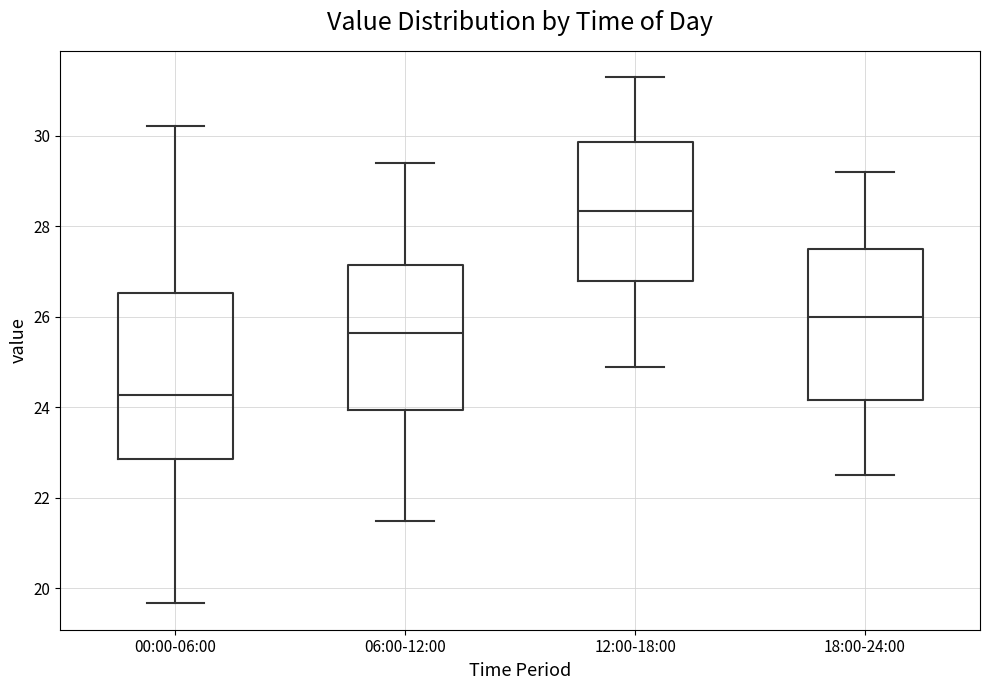

Reading left to right, read every box against the y-axis: the position of its median line, the range the box covers, and the ends of its whiskers. The values are not printed on the chart, so give them approximately, as read against the axis.

00:00-06:00: median 24.2, box 22.8 to 26.6, whiskers 19.6 to 30.2
06:00-12:00: median 25.6, box 24.0 to 27.2, whiskers 21.6 to 29.4
12:00-18:00: median 28.4, box 26.8 to 29.8, whiskers 25.0 to 31.4
18:00-24:00: median 26.0, box 24.2 to 27.6, whiskers 22.6 to 29.2